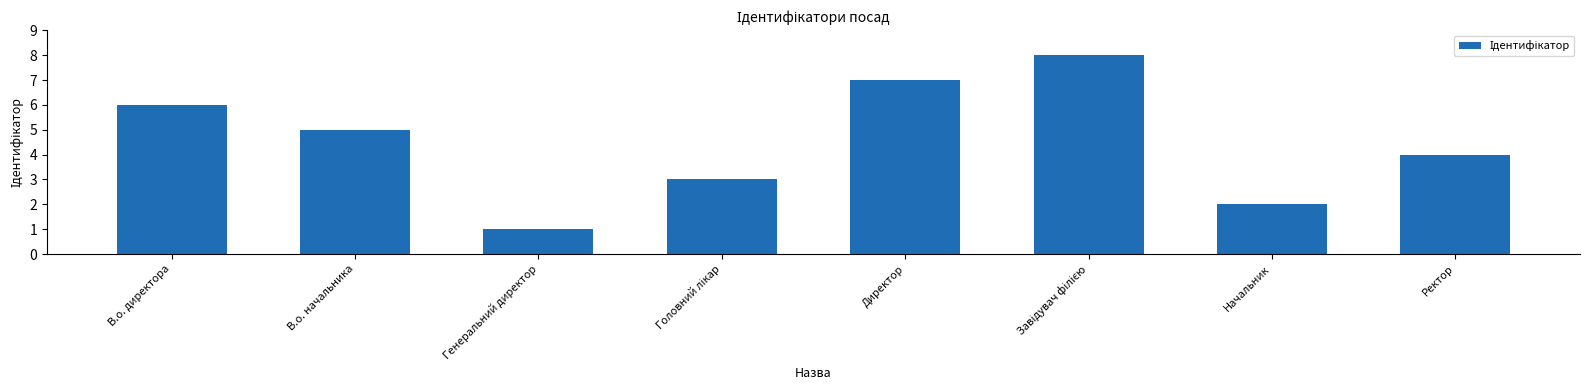

Does the chart contain any negative values?

No